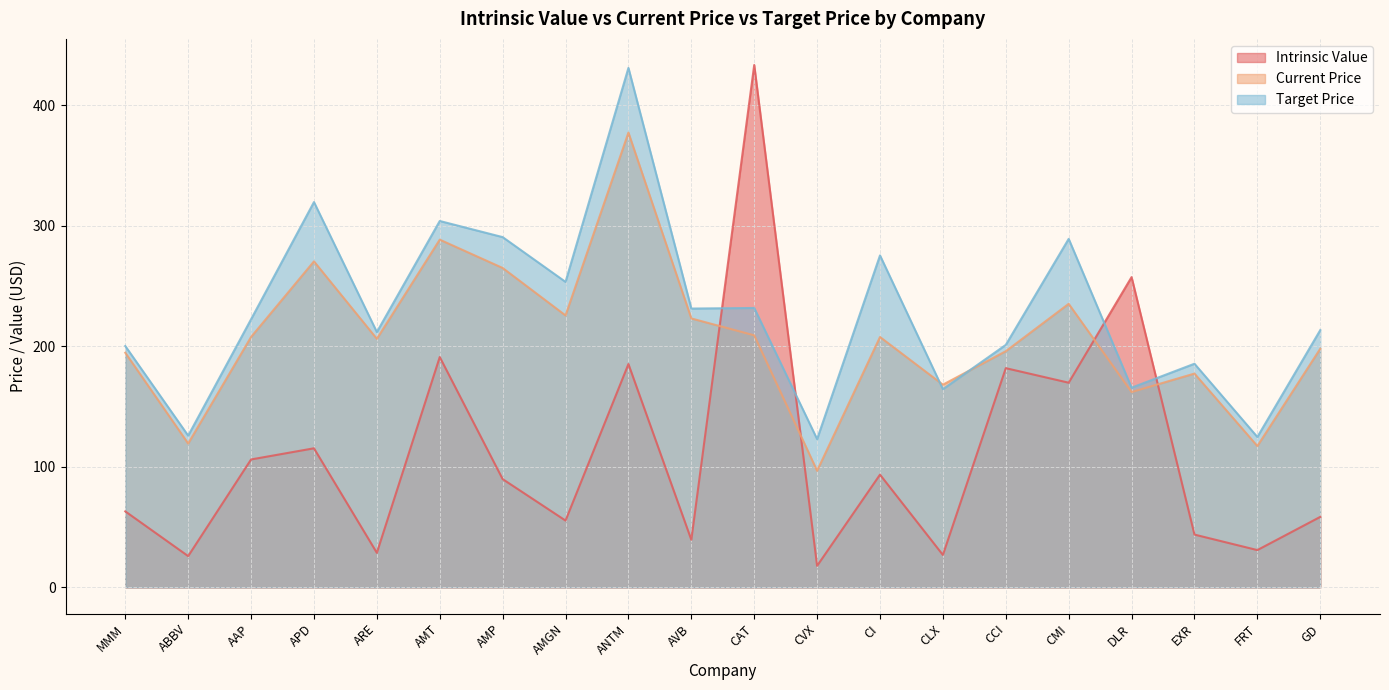

How many data points does each series have?

20